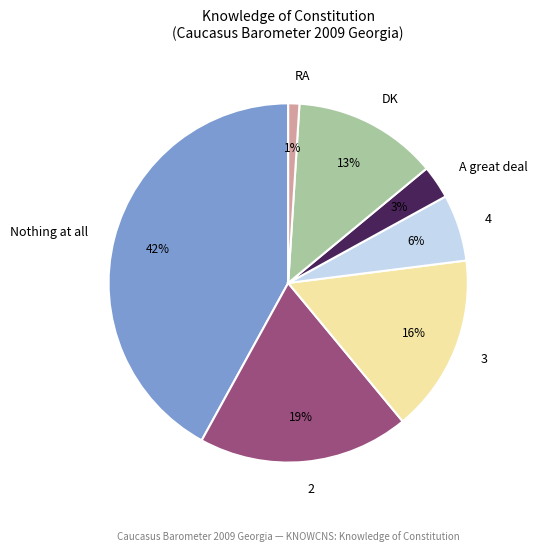

Is there a majority slice in this chart?

No